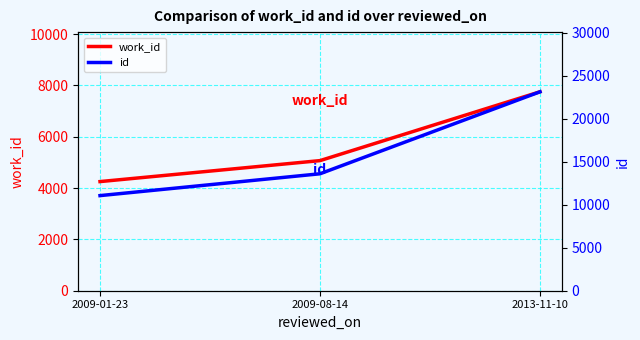

Which series changed the most between 2009-01-23 and 2013-11-10?

id